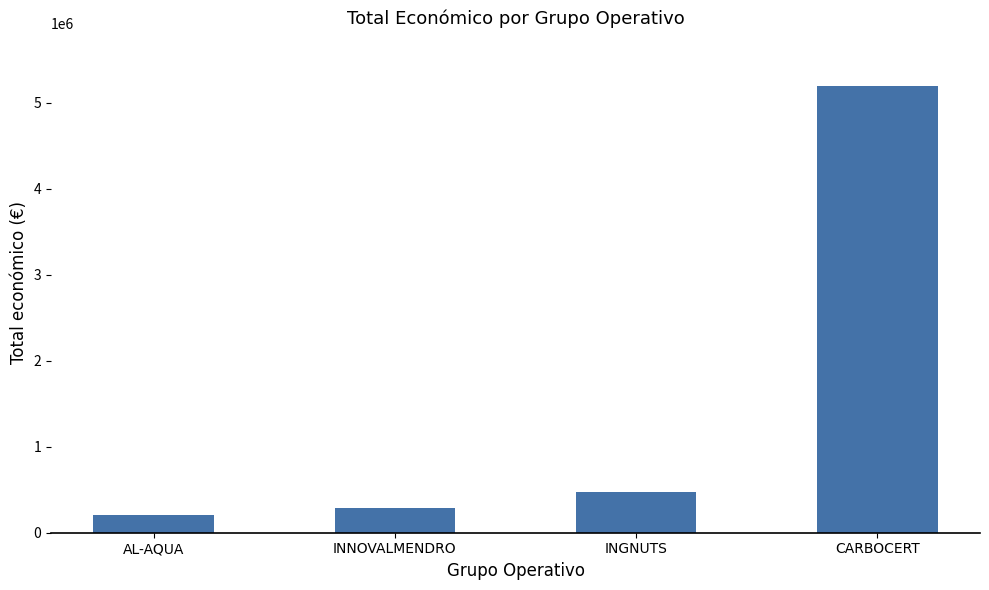

Read the value at AL-AQUA, to the nearest 100.

206000